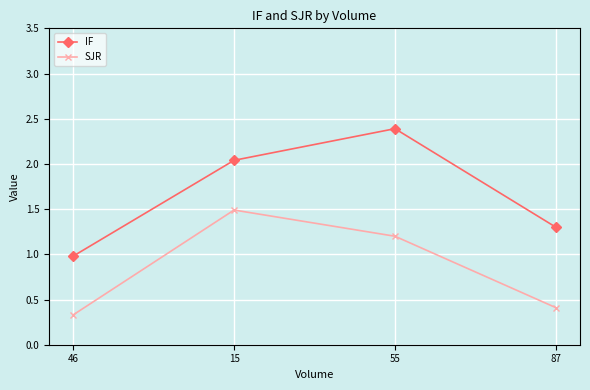

At which category is the sum across all series the highest?

55